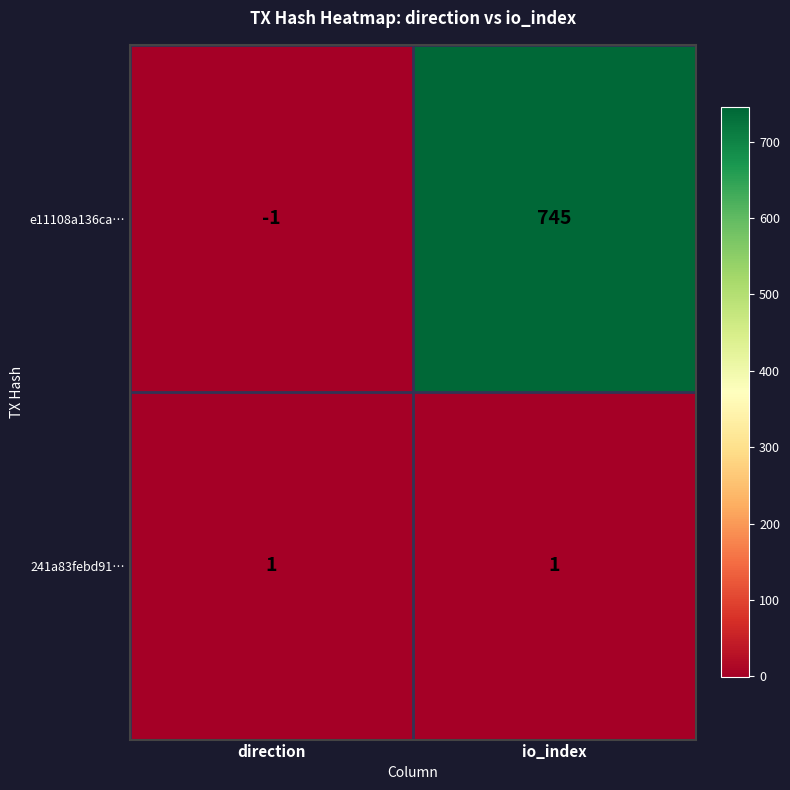

Which series has the widest spread of values?

e11108a136ca…